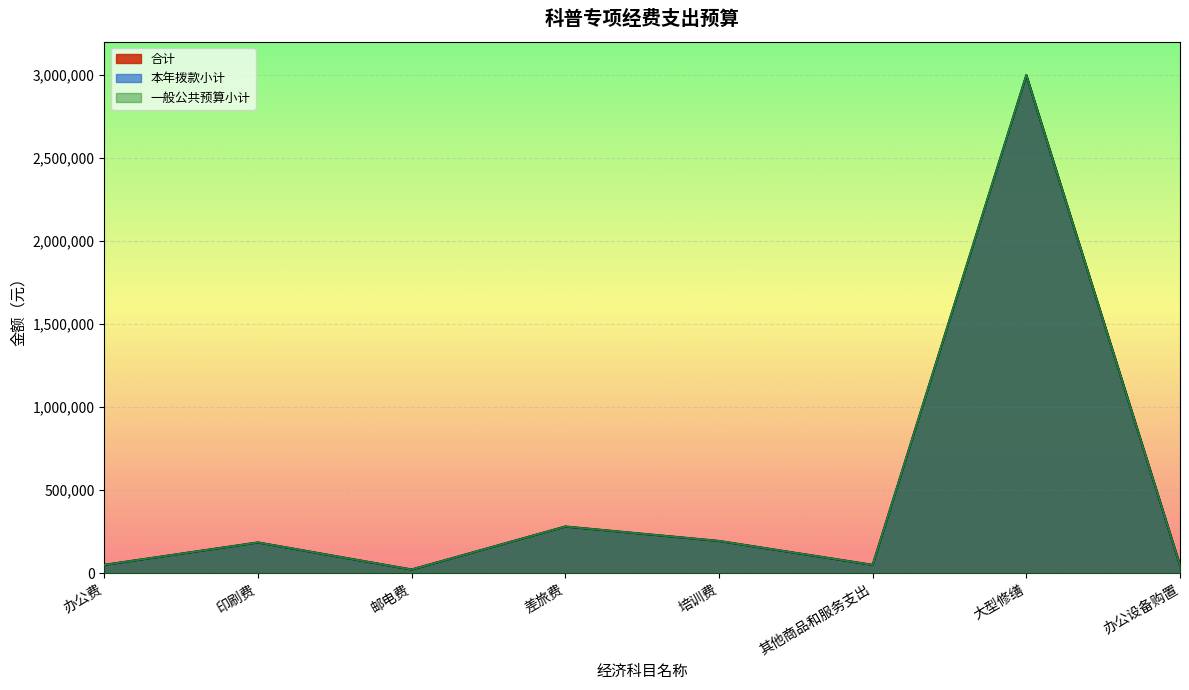

What is the total value across all series at 差旅费?

843000